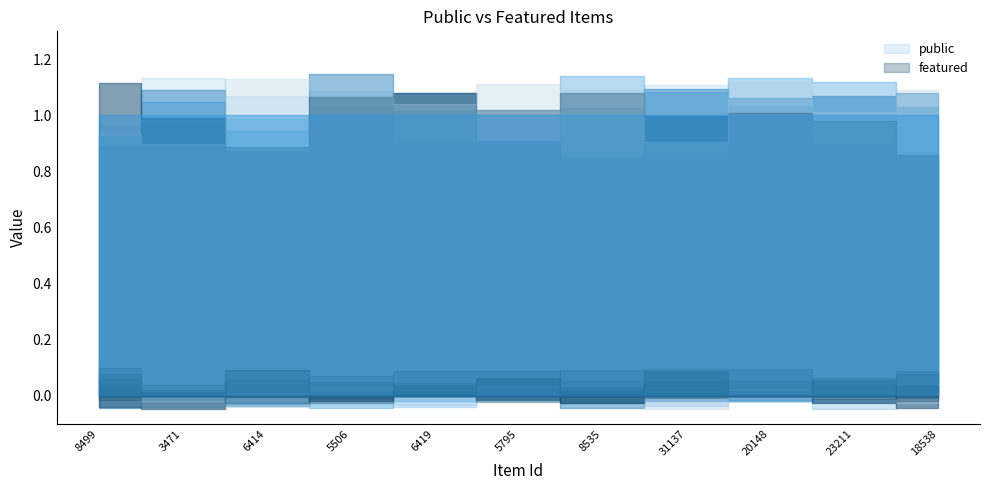

At 8535, list the series in order from largest to smallest.

public, featured